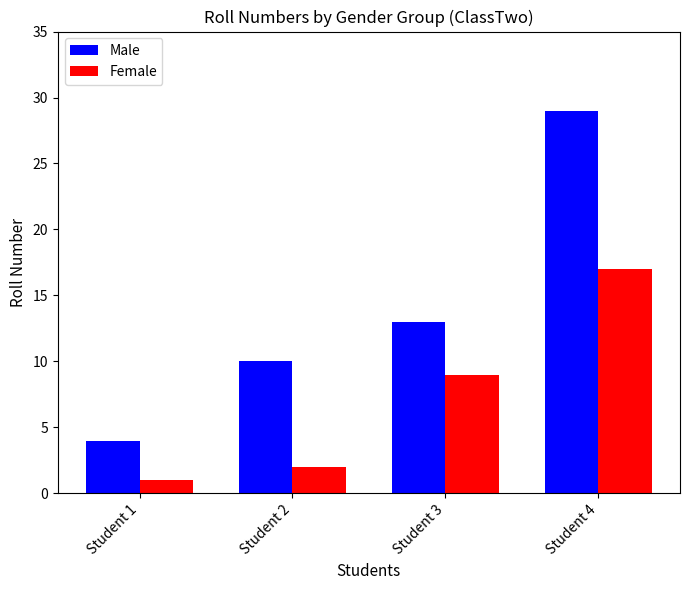

Which series changed the most between Student 3 and Student 4?

Male